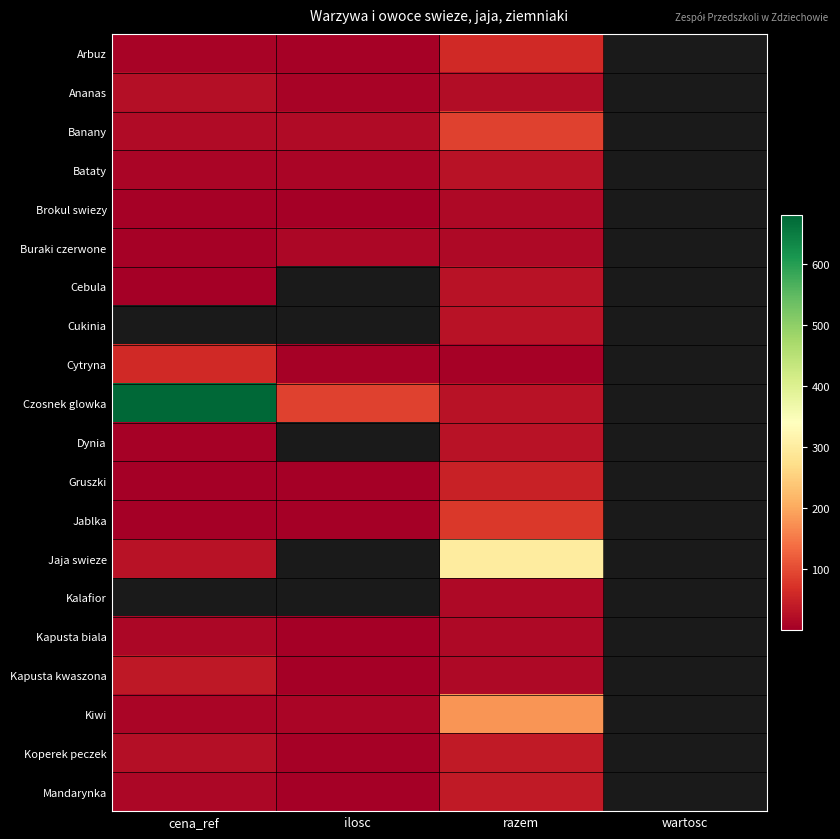

Which has a higher value, wartosc or cena_ref?

cena_ref